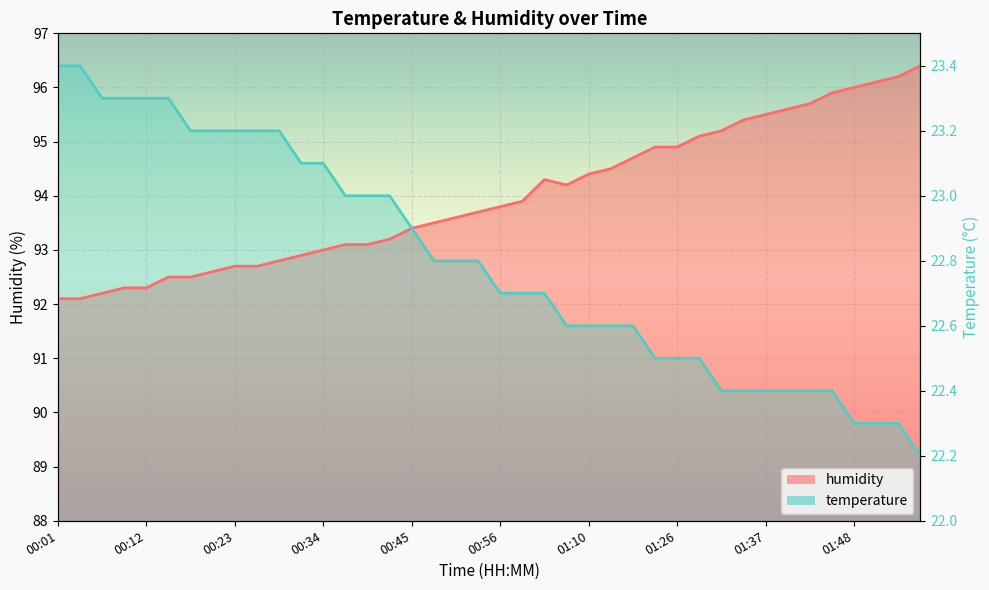

Between 00:23 and 01:57, which series saw the biggest shift?

temperature